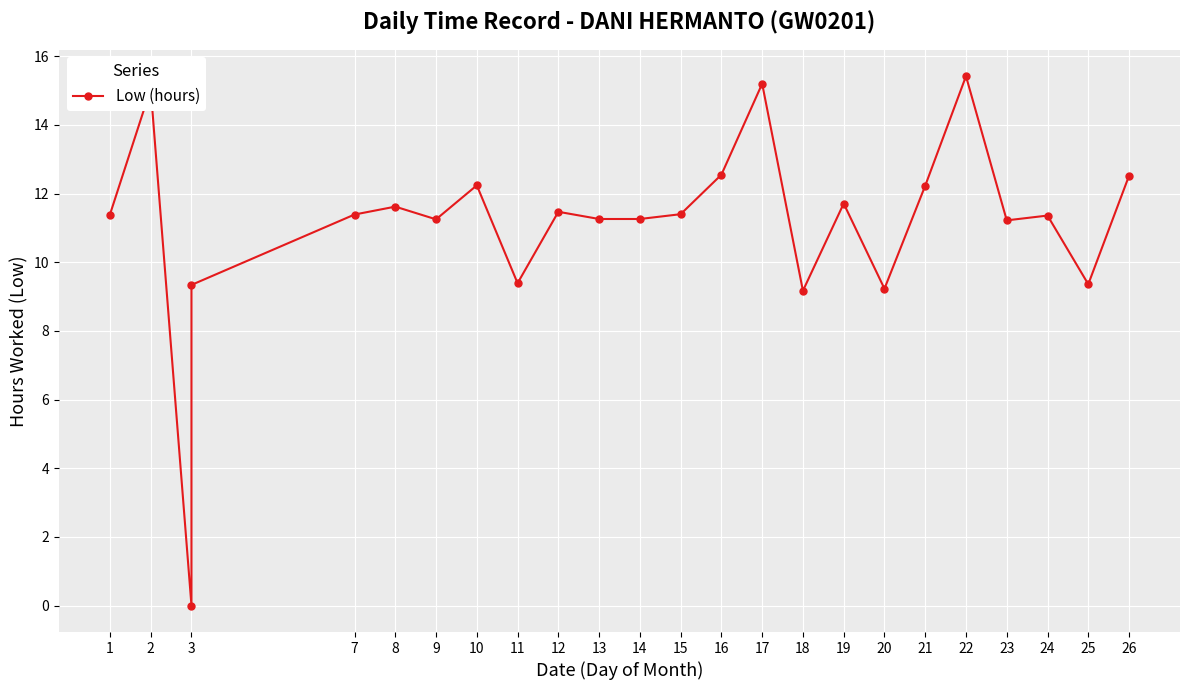

The chart shows a value of 6.0 at 11. True or false?

False